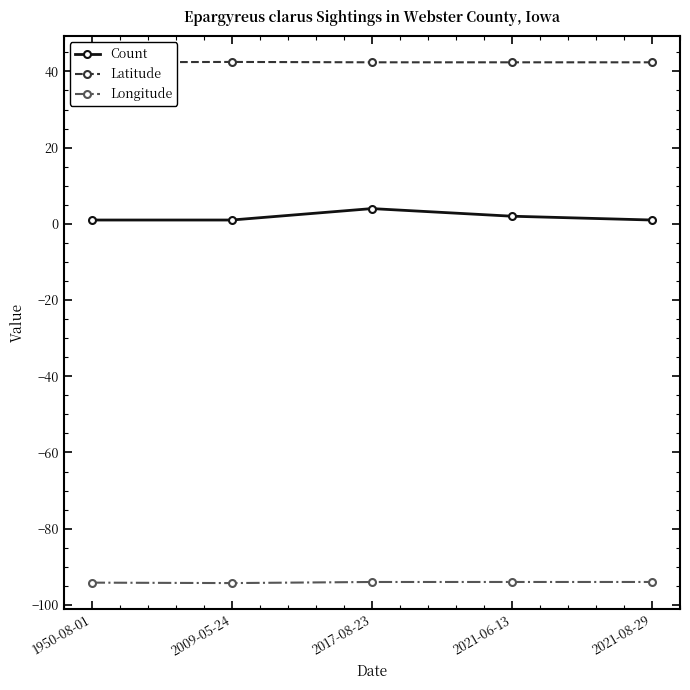

True or false: Count has more than 2 interior local peaks.

False